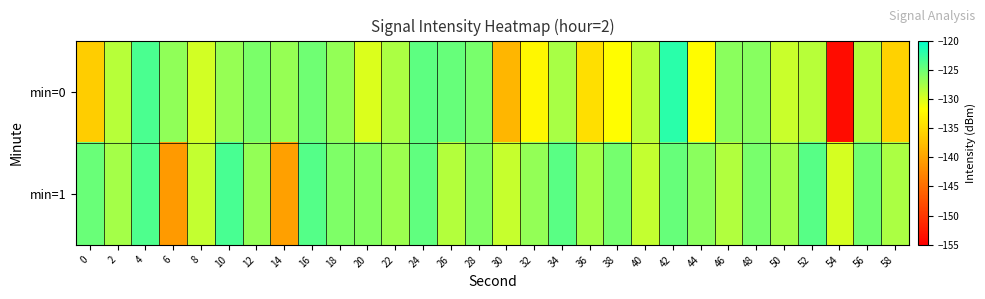

List the series in order of their overall mean, lowest first.

min=0, min=1